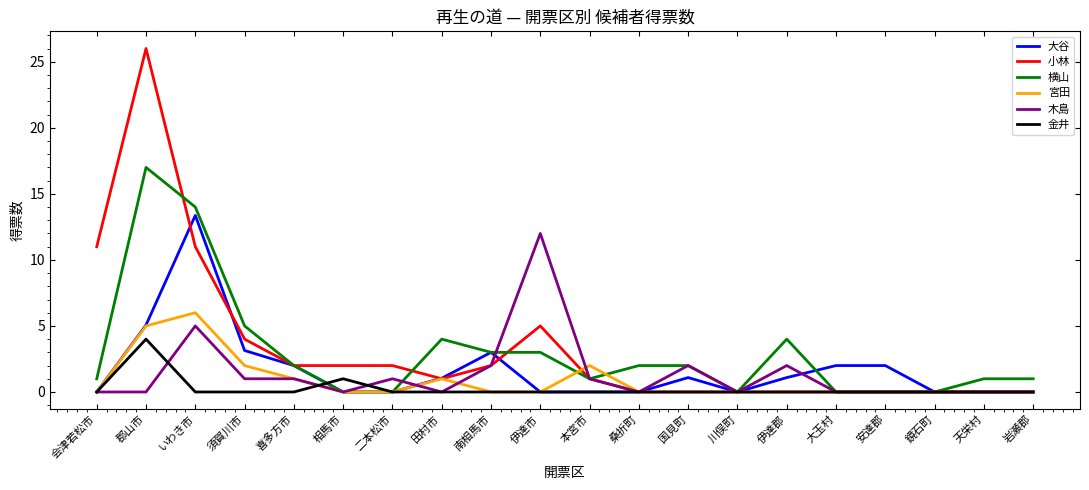

At which category is the sum across all series the highest?

郡山市